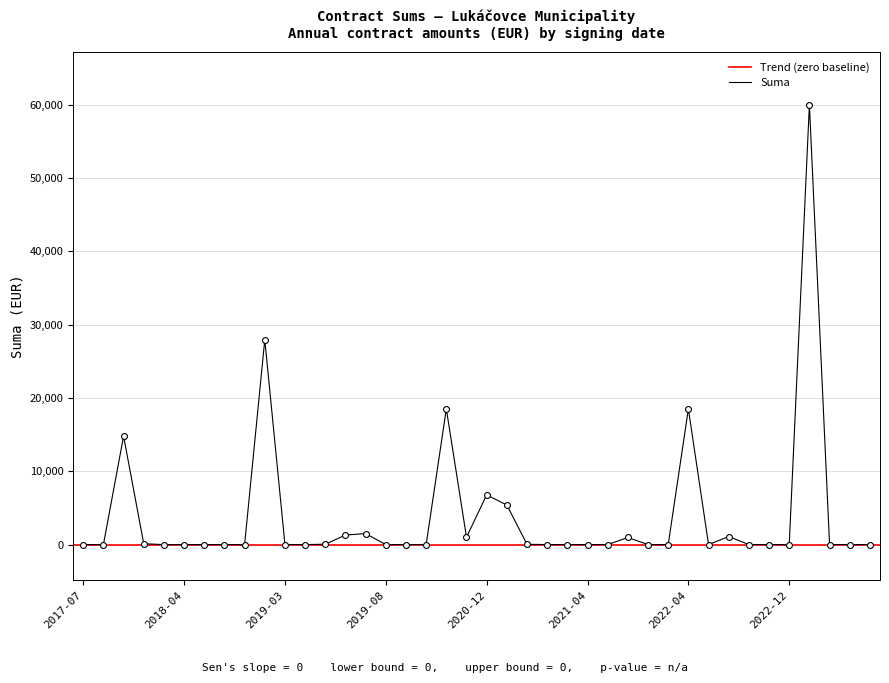

Between 2019-09-03 and 2019-11-07, which is larger?

2019-09-03